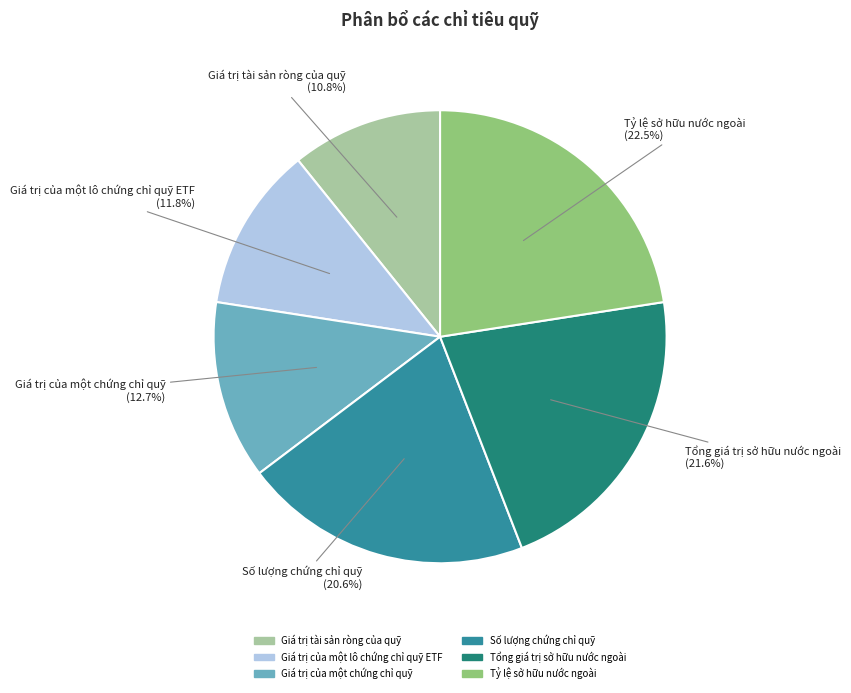

Which slice is the smallest?

Giá trị tài sản ròng của quỹ